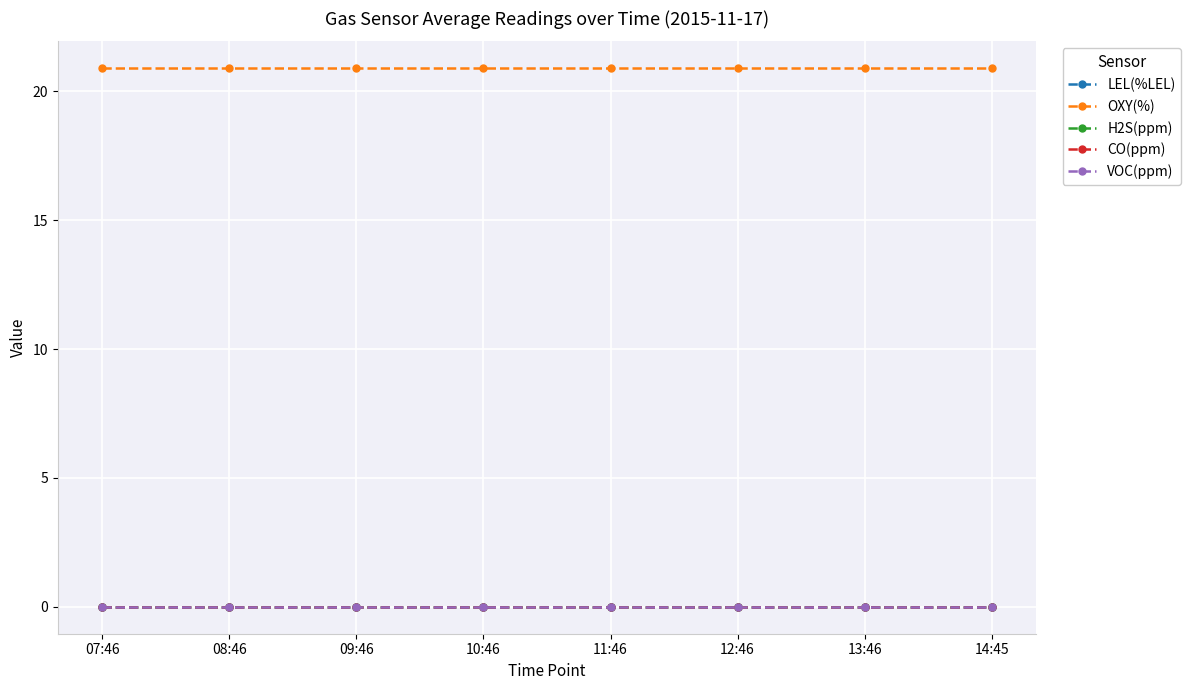

Count the number of data series in this chart.

5